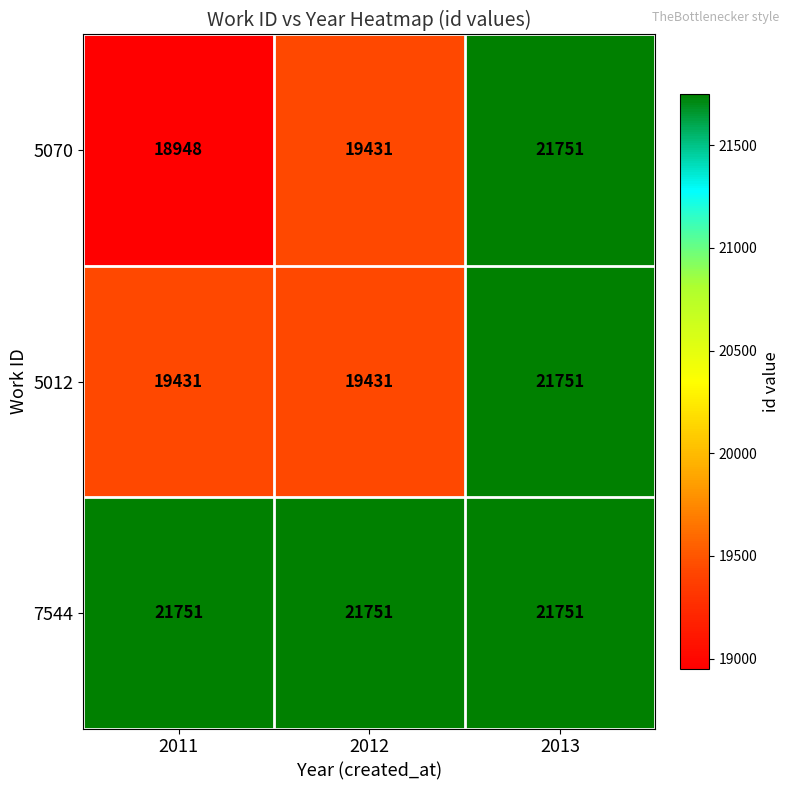

Reading left to right, transcribe all the data shown in this chart.

5070: 18948	19431	21751
5012: 19431	19431	21751
7544: 21751	21751	21751